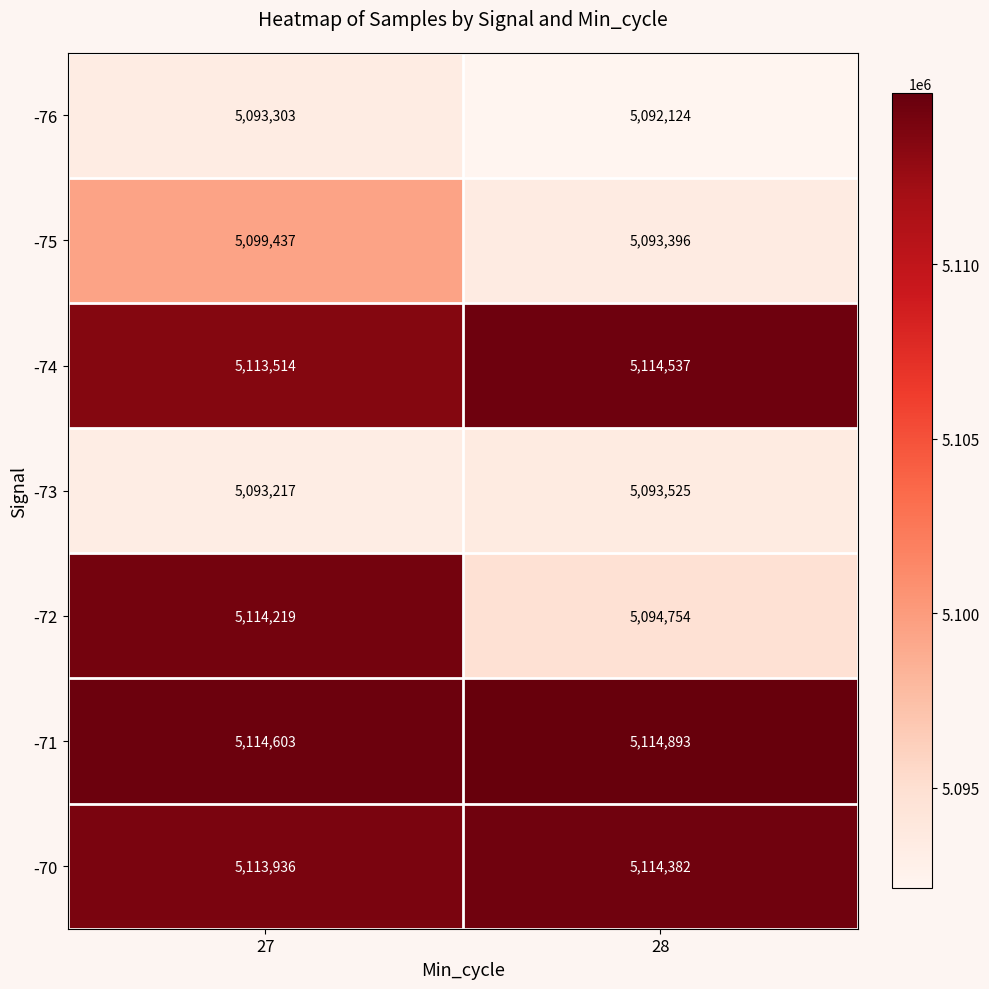

What is the smallest value displayed?

5092124